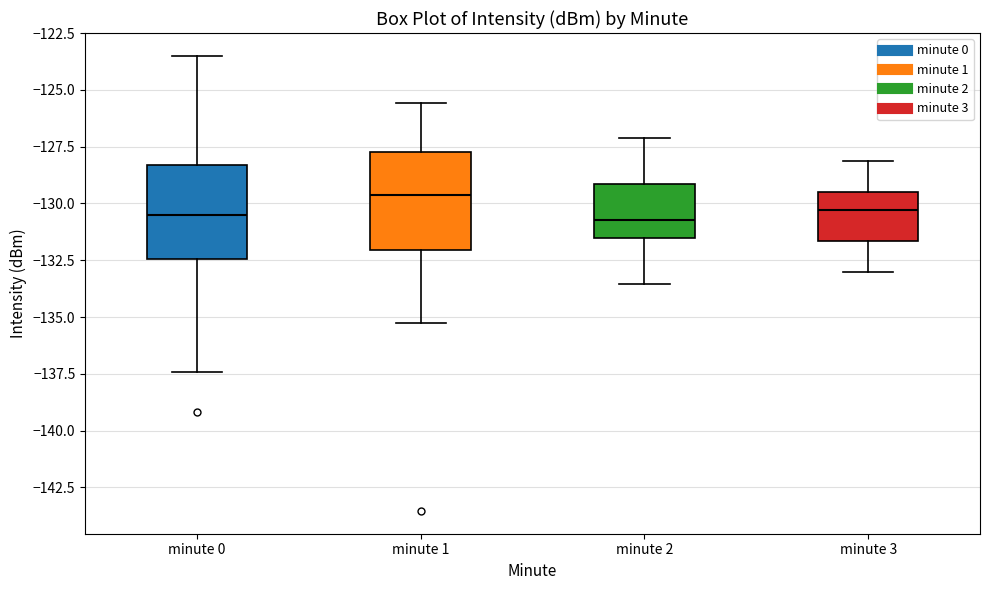

Reading left to right, transcribe this box plot: for each box, give where its median line is, the range the box spans, and where its two whiskers end, as read against the y-axis. The values are not printed on the chart, so give them approximately, as read against the axis.

minute 0: median -130.5, box -132.5 to -128.5, whiskers -137.5 to -123.5
minute 1: median -129.5, box -132.0 to -127.5, whiskers -135.0 to -125.5
minute 2: median -130.5, box -131.5 to -129.0, whiskers -133.5 to -127.0
minute 3: median -130.5, box -131.5 to -129.5, whiskers -133.0 to -128.0